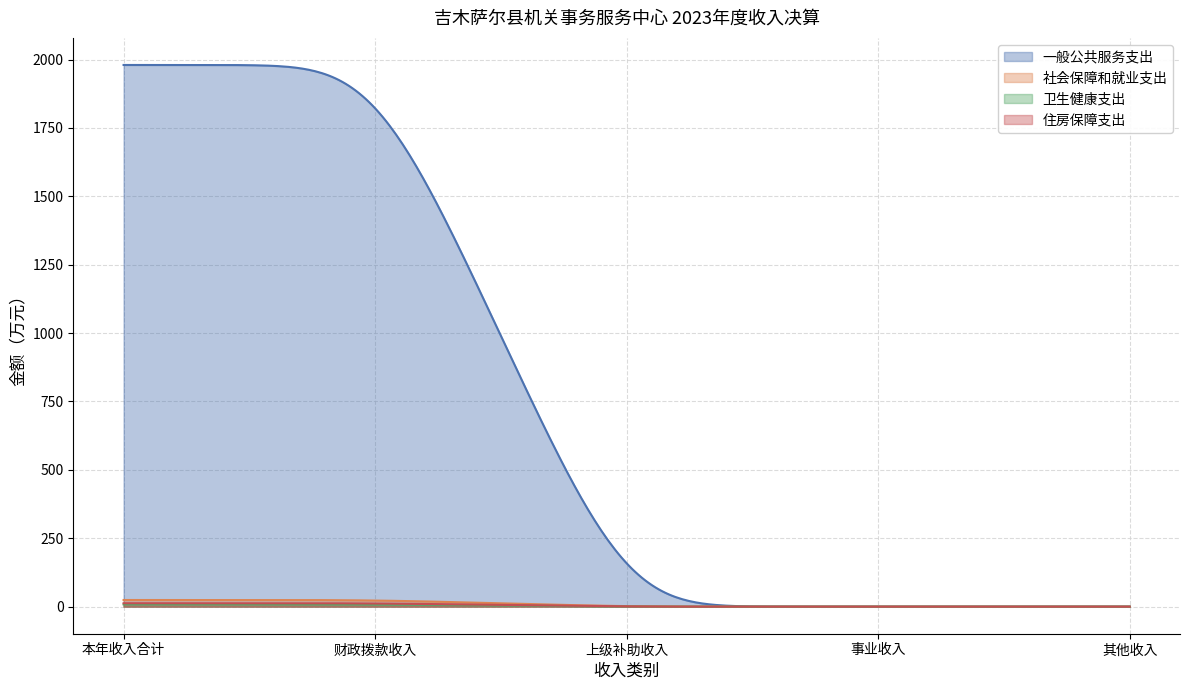

Which series has the widest spread of values?

一般公共服务支出